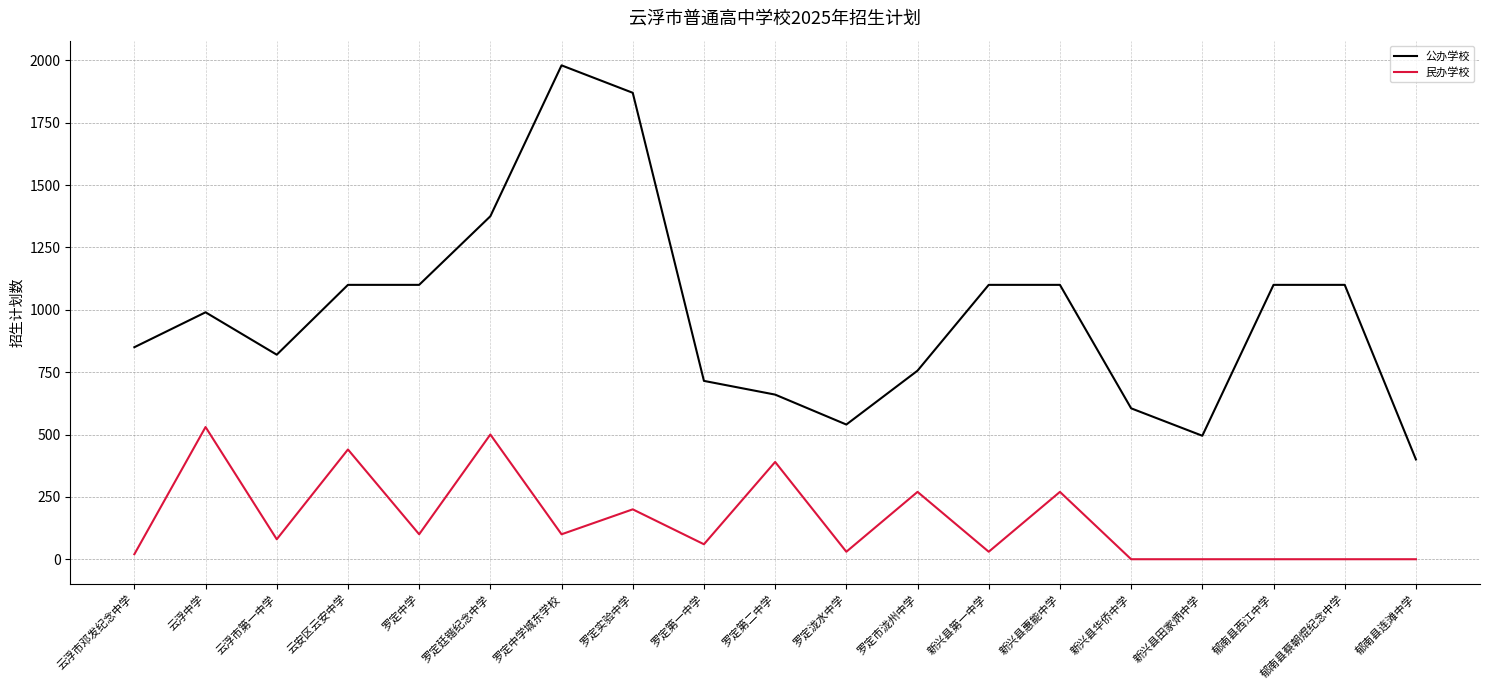

Reading left to right, transcribe all the data shown in this chart.

公办学校: 云浮市邓发纪念中学=850	云浮中学=990	云浮市第一中学=820	云安区云安中学=1100	罗定中学=1100	罗定廷锴纪念中学=1375	罗定中学城东学校=1980	罗定实验中学=1870	罗定第一中学=715	罗定第二中学=660	罗定泷水中学=540	罗定市泷州中学=756	新兴县第一中学=1100	新兴县惠能中学=1100	新兴县华侨中学=605	新兴县田家炳中学=495	郁南县西江中学=1100	郁南县蔡朝焜纪念中学=1100	郁南县连滩中学=400
民办学校: 云浮市邓发纪念中学=20	云浮中学=530	云浮市第一中学=80	云安区云安中学=440	罗定中学=100	罗定廷锴纪念中学=500	罗定中学城东学校=100	罗定实验中学=200	罗定第一中学=60	罗定第二中学=390	罗定泷水中学=30	罗定市泷州中学=270	新兴县第一中学=30	新兴县惠能中学=270	新兴县华侨中学=0	新兴县田家炳中学=0	郁南县西江中学=0	郁南县蔡朝焜纪念中学=0	郁南县连滩中学=0